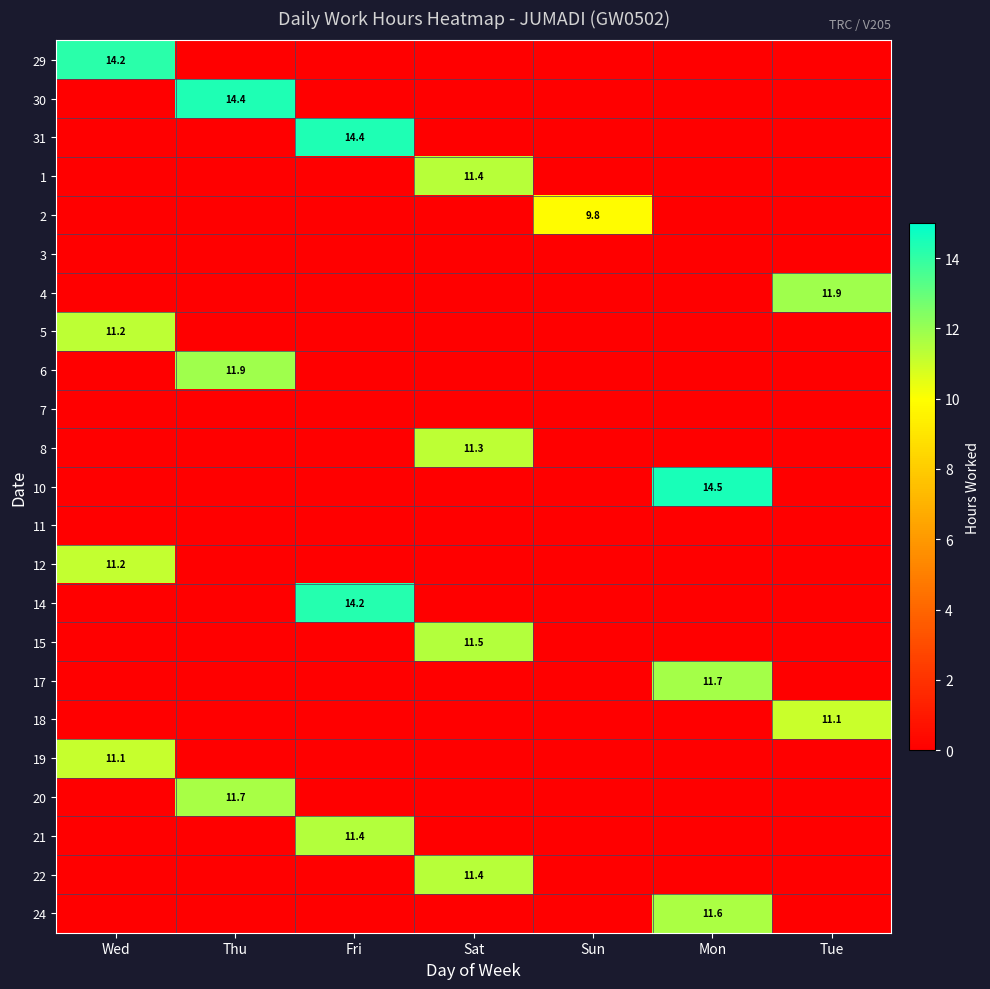

Is it true that 31 equals 7.2 at Fri?

False